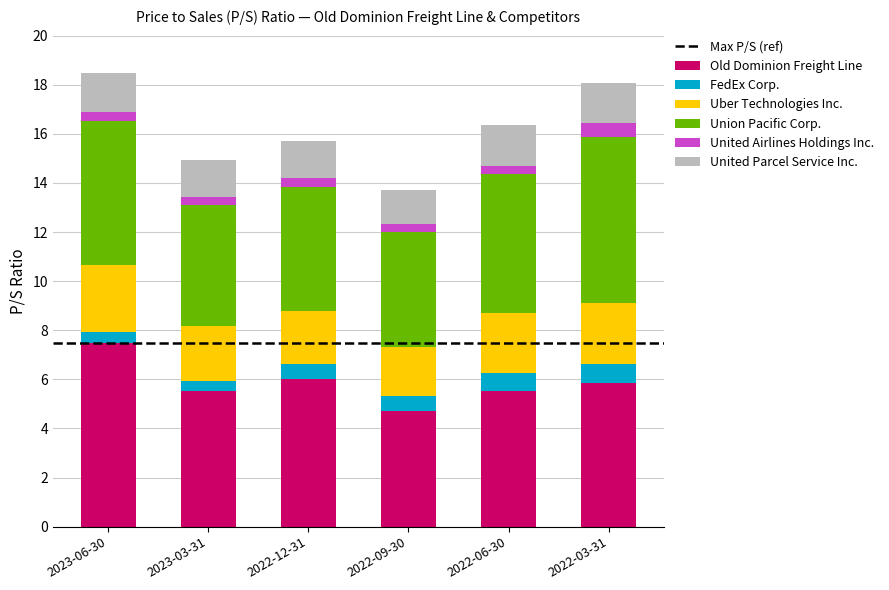

What is the lowest value of the Old Dominion Freight Line series?

4.7